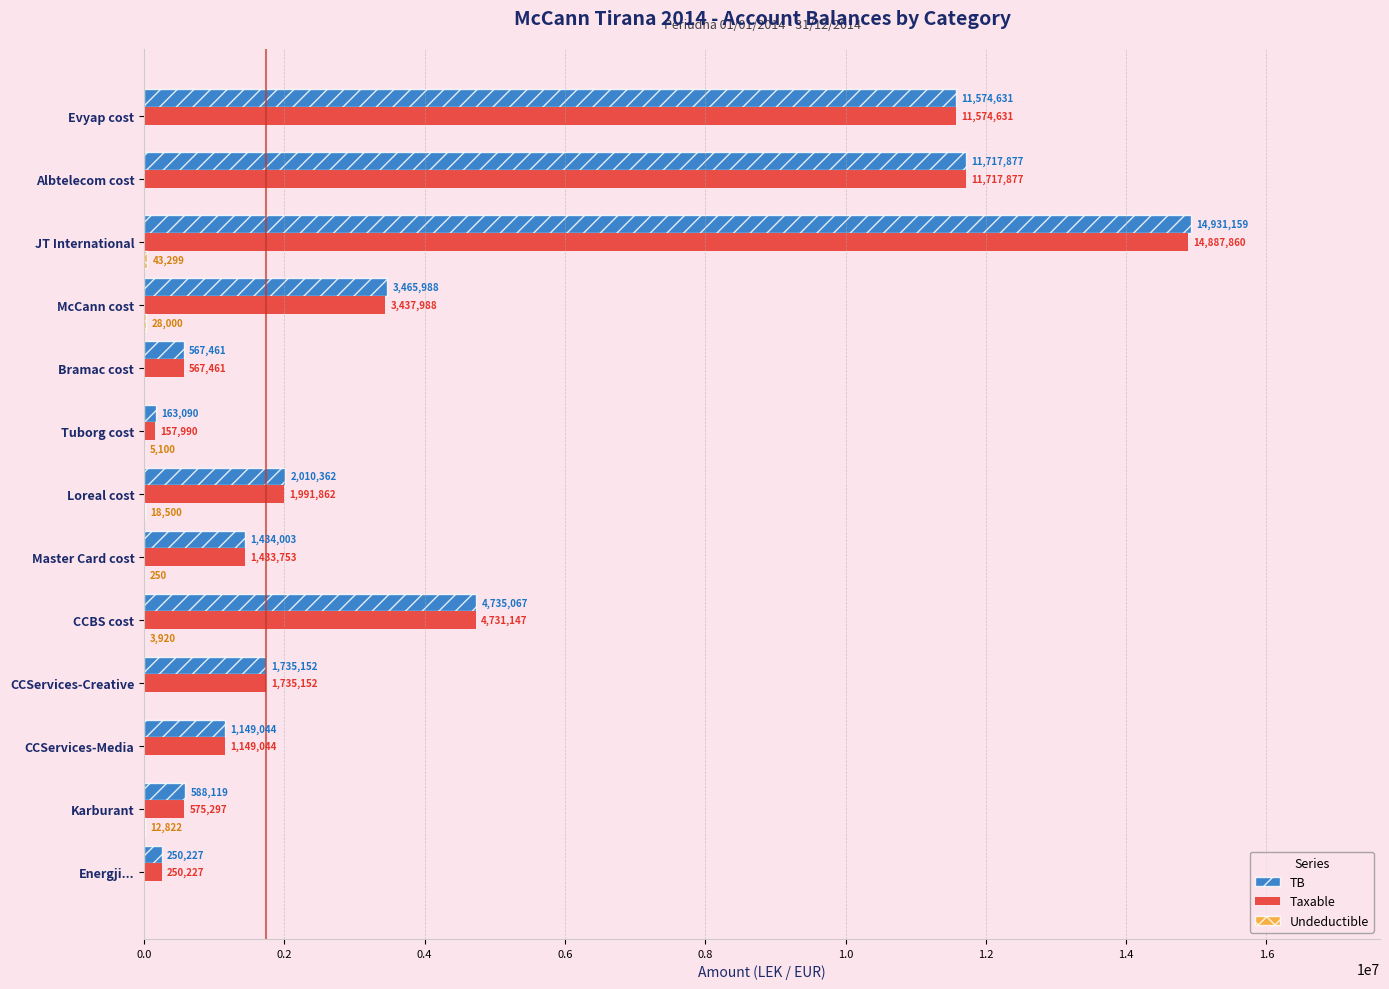

Is it true that Taxable equals 703132.8 at Loreal cost?

False